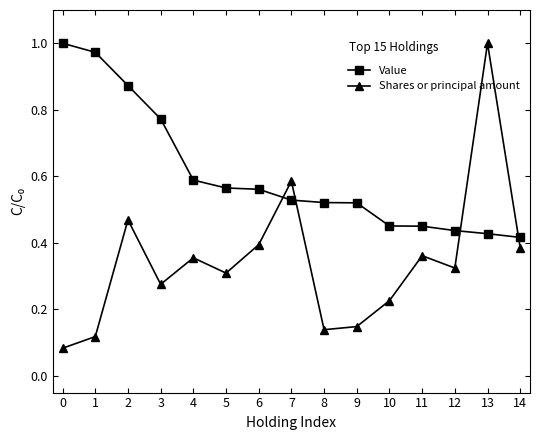

Where is the first local minimum for Shares or principal amount?

3